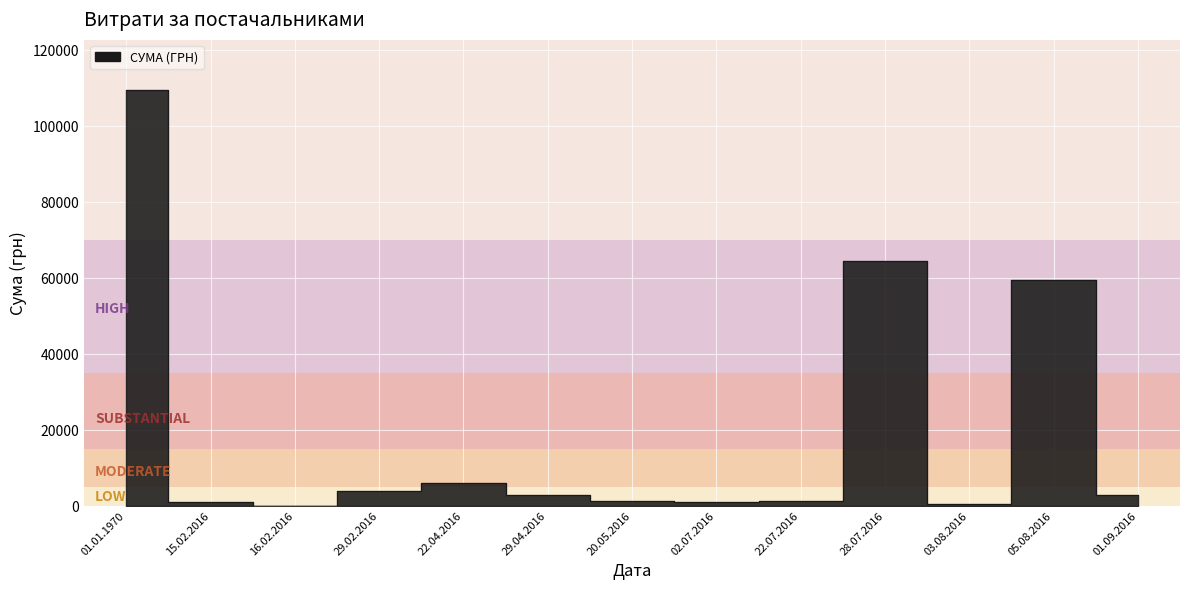

Between 01.01.1970 and 01.01.1970, which is larger?

01.01.1970